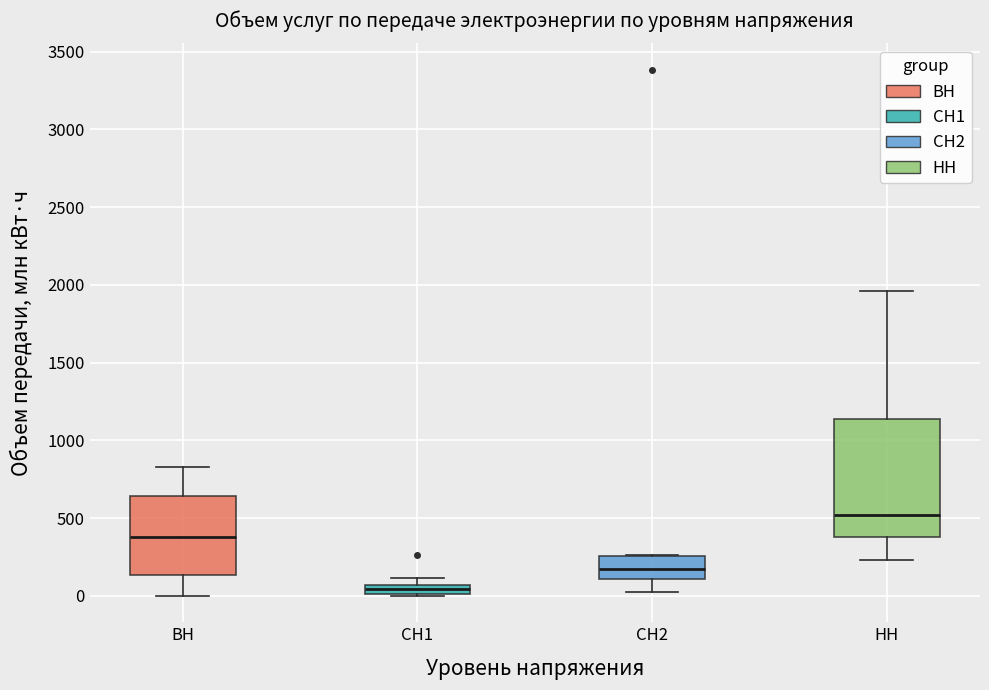

Where does the median line of the box for ВН sit on the y-axis? The values are not printed on the chart, so give them approximately, as read against the axis.

400